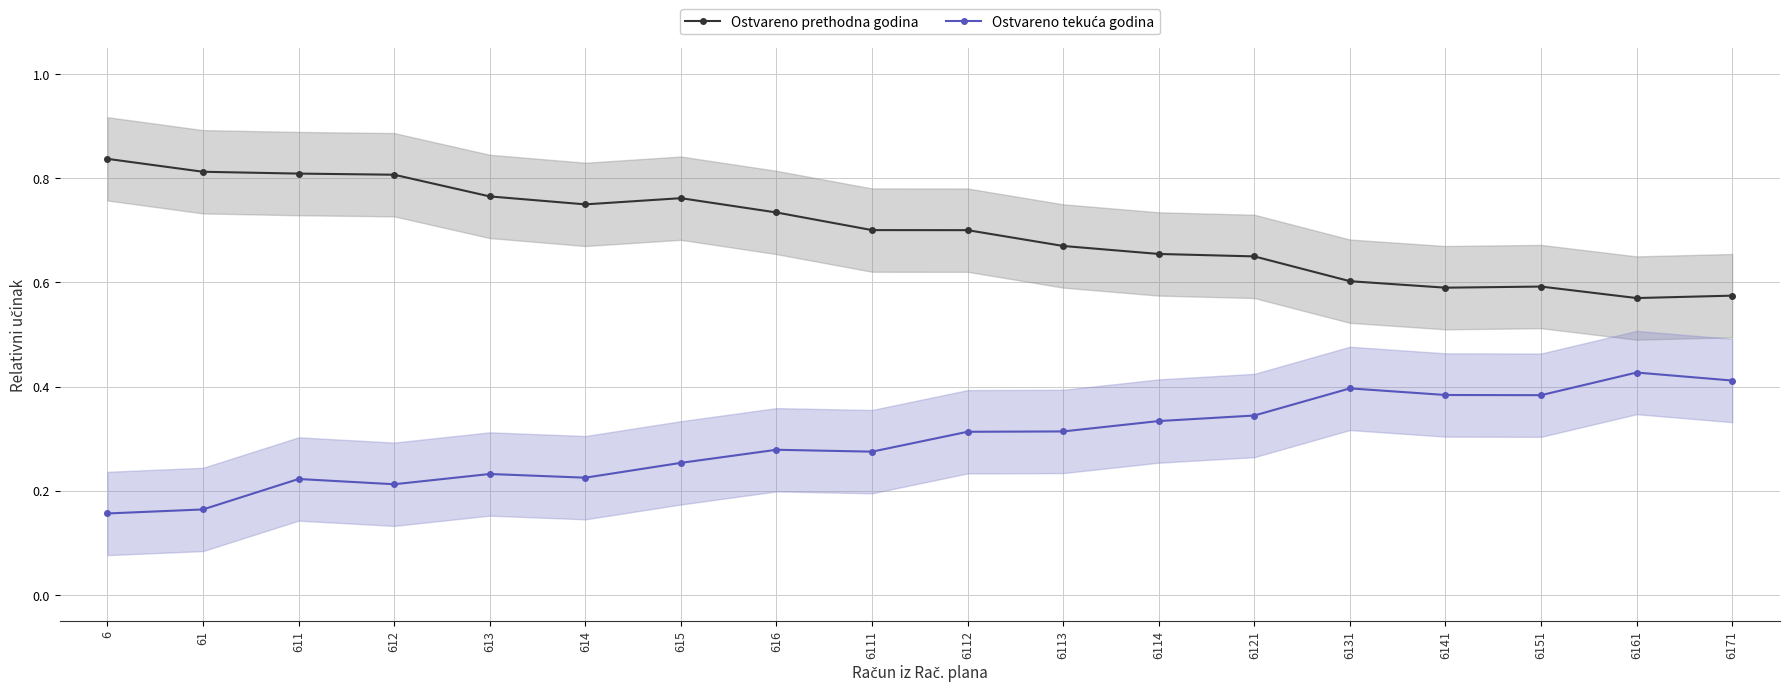

Which has a higher value, 616 or 6112?

616